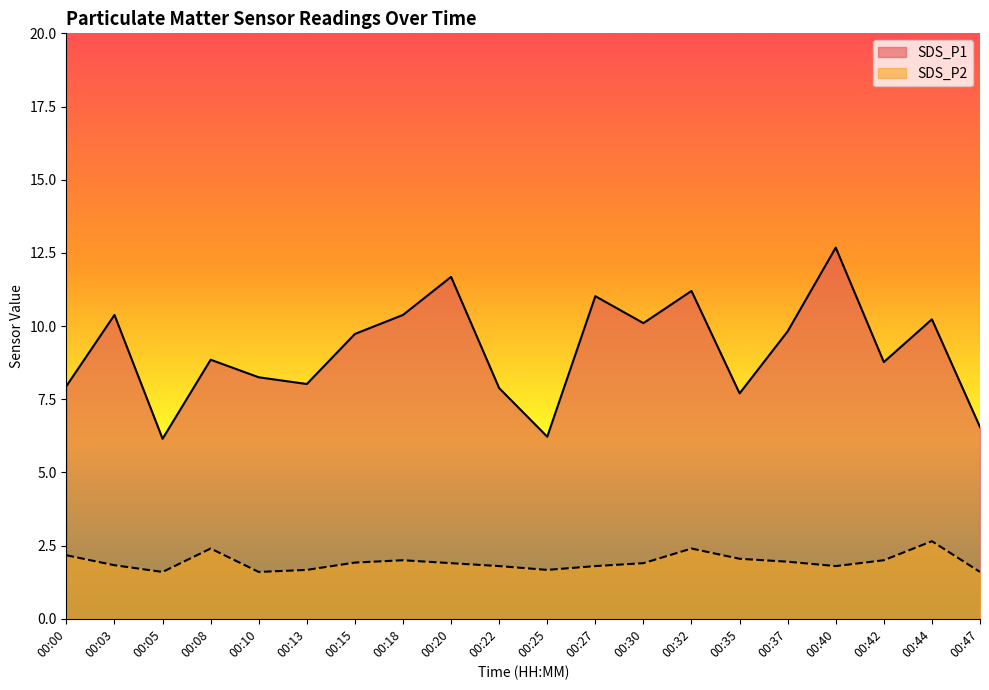

What is the minimum value for SDS_P2?

1.6